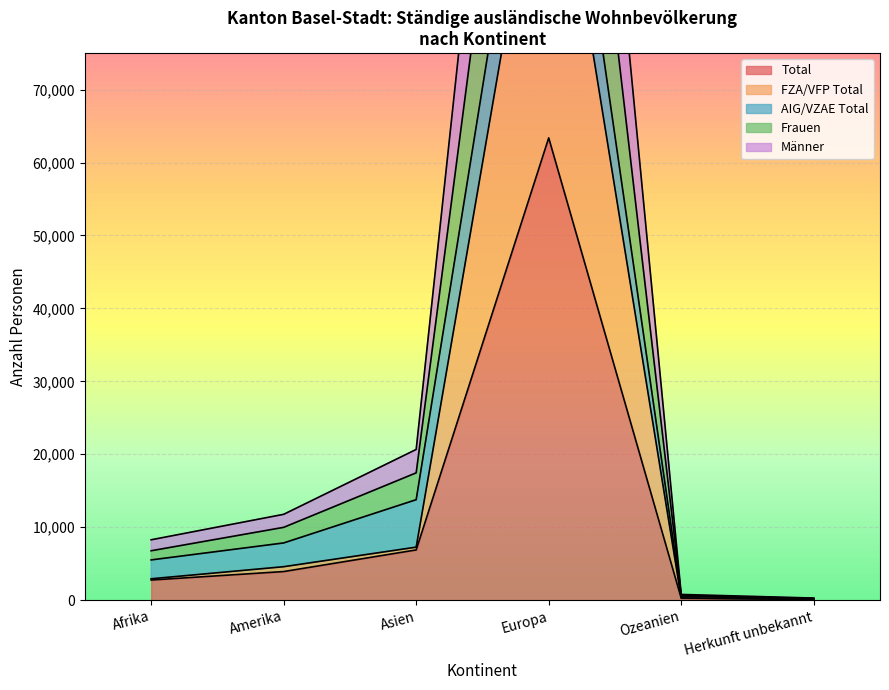

In Frauen, how many points are higher than both neighbors (excluding endpoints)?

1